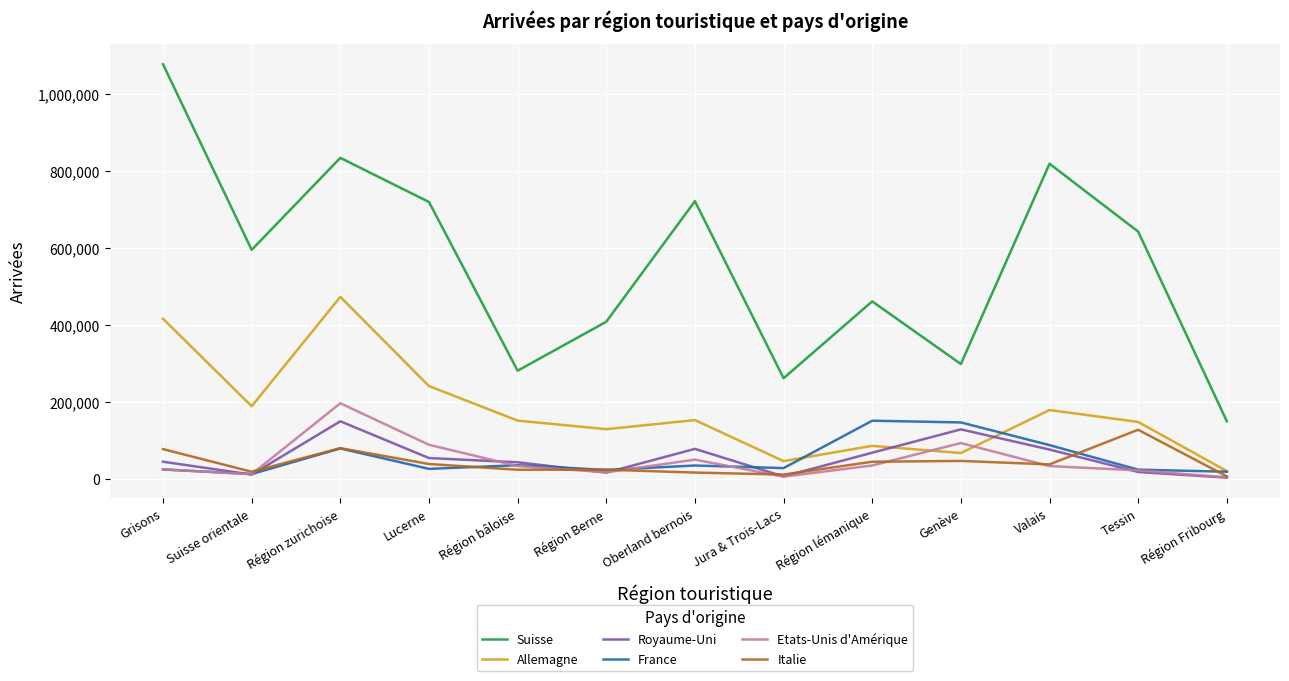

How many series are shown in this chart?

6